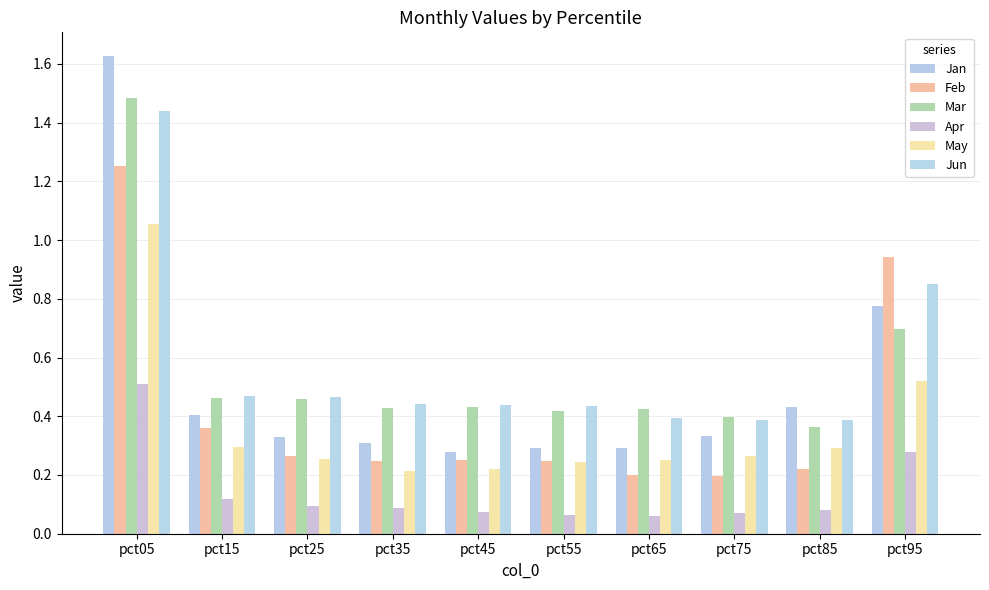

Is it true that Mar equals 0.4 at pct75?

True